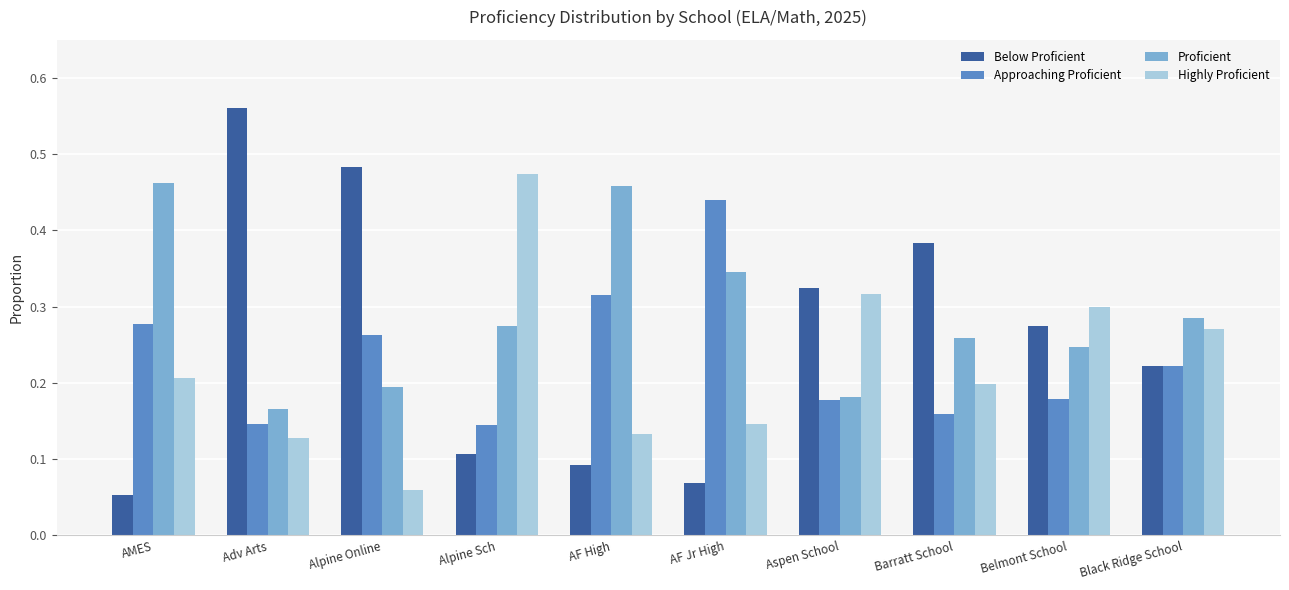

At how many categories does at least one series exceed 0?

10